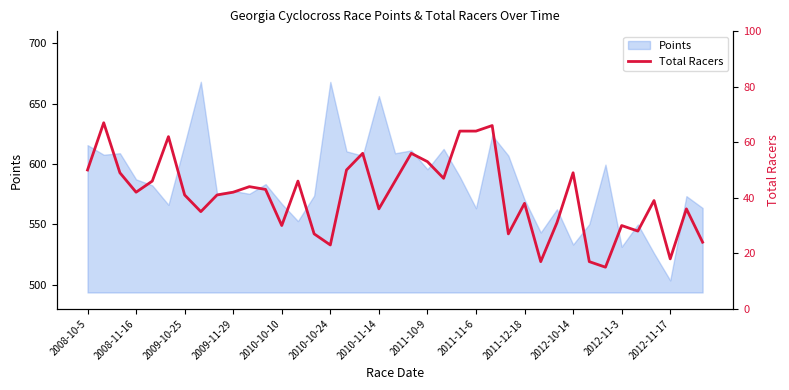

What is the sum of all values?

1595